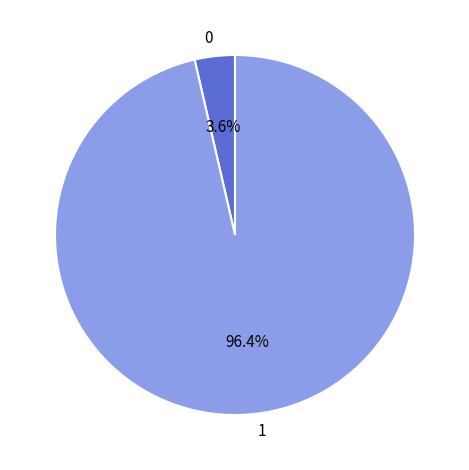

What percentage is NOT represented by 0?

96.4%